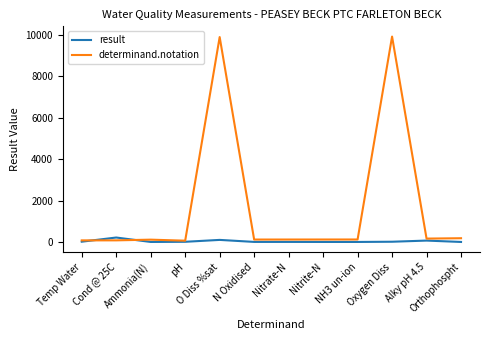

What is the highest value of the determinand.notation series?

9924.0